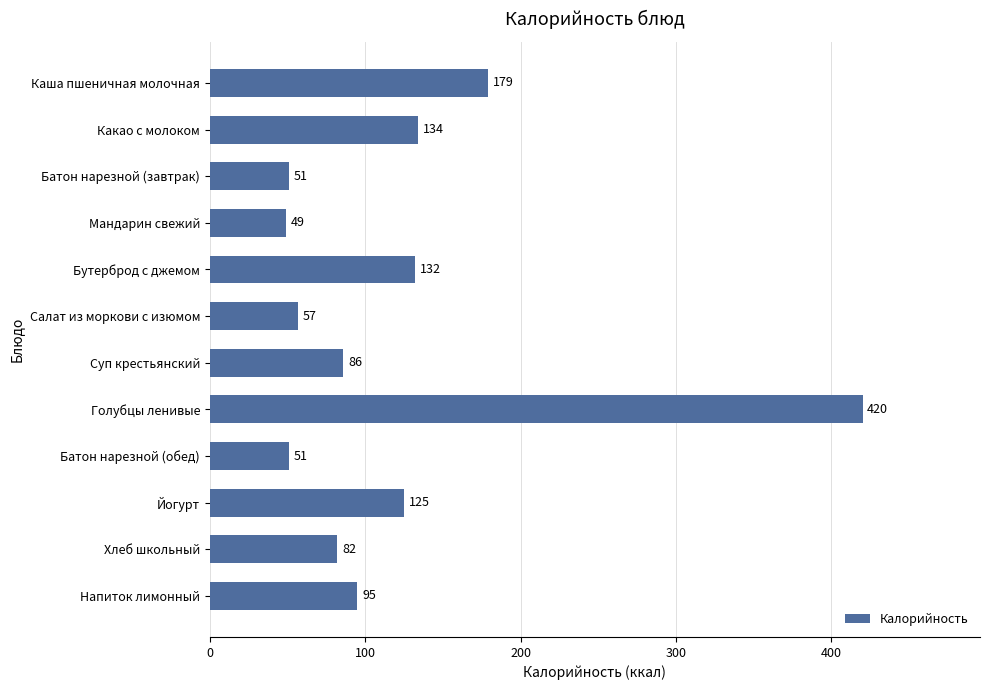

Are the bars grouped side by side (vs. stacked)?

No